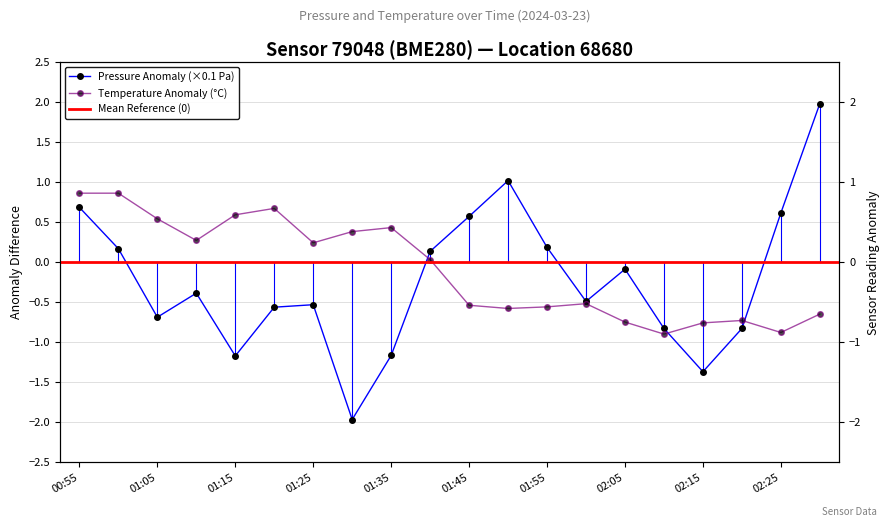

Reading left to right, transcribe all the data shown in this chart.

pressure: 0.7	0.2	-0.7	-0.4	-1.2	-0.6	-0.5	-2.0	-1.2	0.1	0.6	1.0	0.2	-0.5	-0.1	-0.8	-1.4	-0.8	0.6	2.0
temperature: 0.9	0.9	0.5	0.3	0.6	0.7	0.2	0.4	0.4	0.0	-0.5	-0.6	-0.6	-0.5	-0.8	-0.9	-0.8	-0.7	-0.9	-0.7